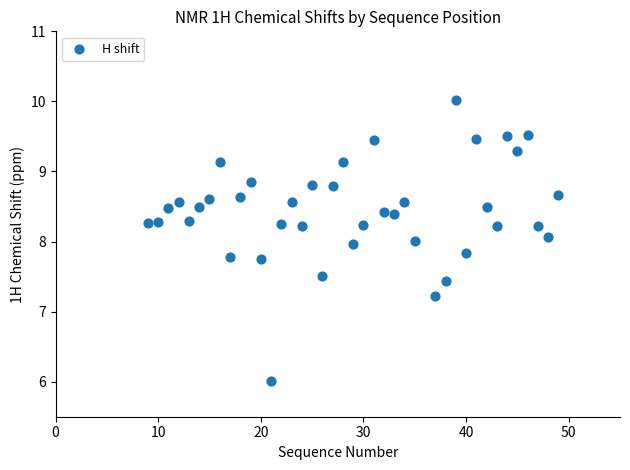

What is the range of Y values (max minus min)?

4.0